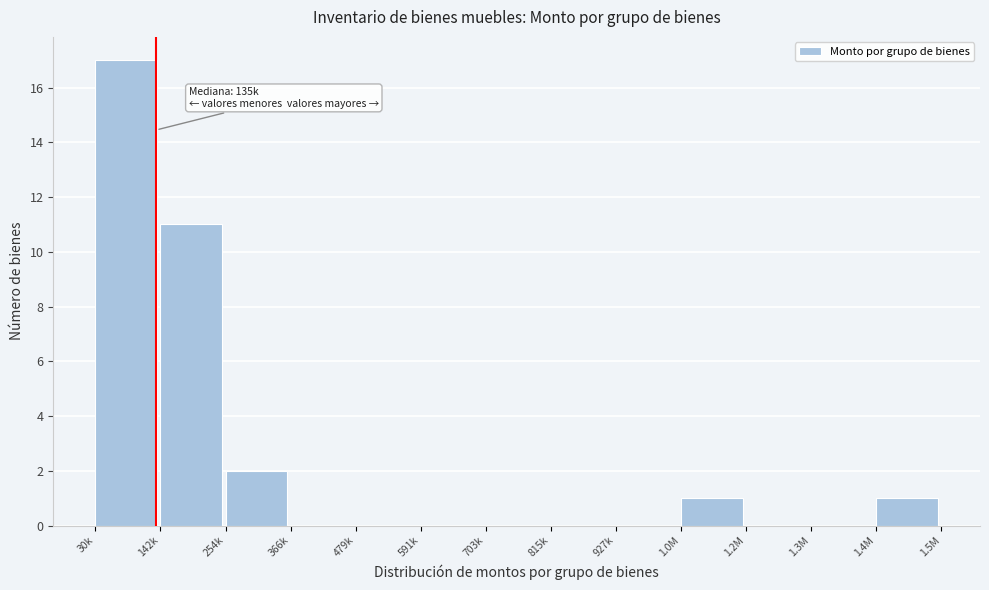

Reading left to right, transcribe all the data shown in this chart.

30k=17	142k=11	254k=2	366k=0	479k=0	591k=0	703k=0	815k=0	927k=0	1.0M=1	1.2M=0	1.3M=0	1.4M=1